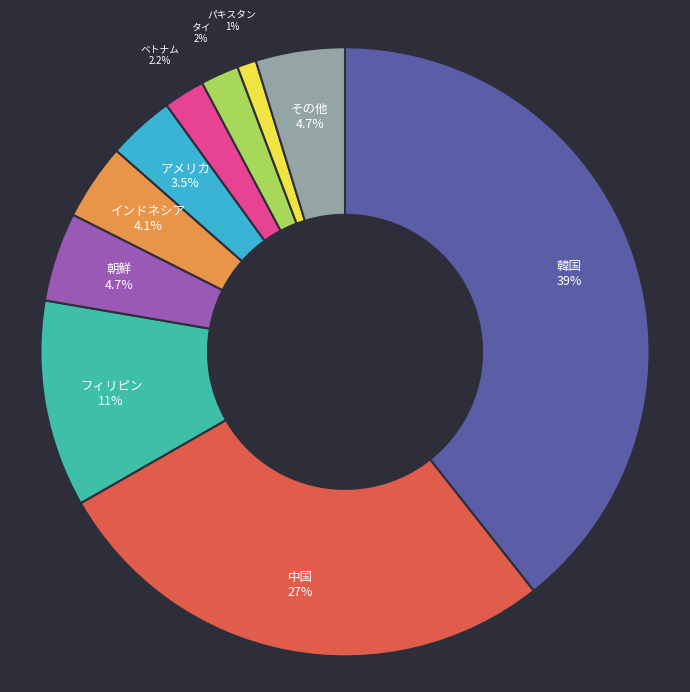

How many slices are in this pie chart?

10